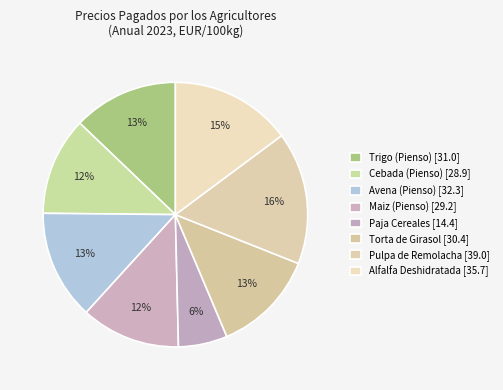

To the nearest percent, what is the difference between the Maiz (Pienso) and Trigo (Pienso) slice percentages?

1%